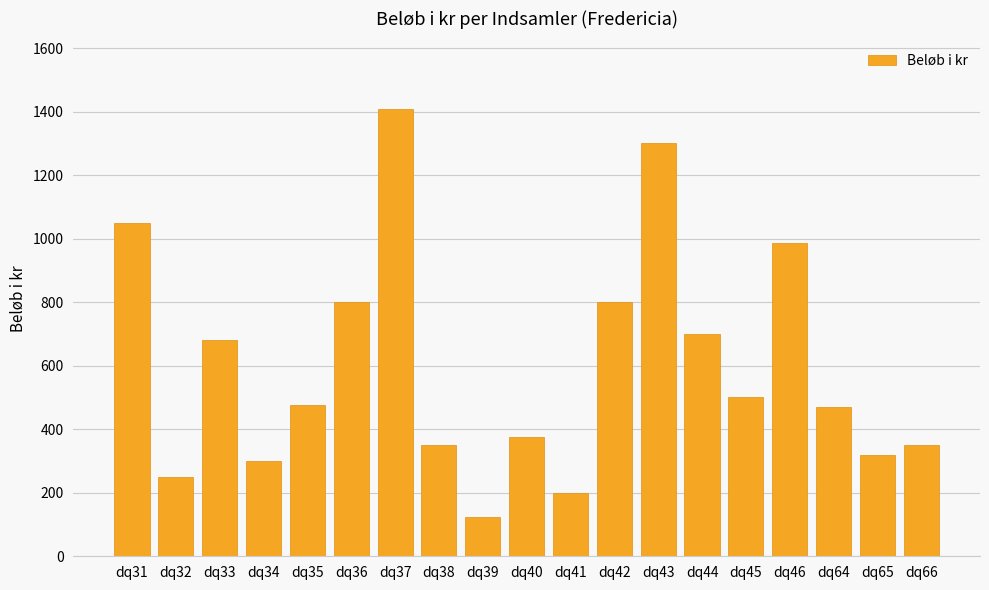

What is the value of the 6th bar from the left?

800